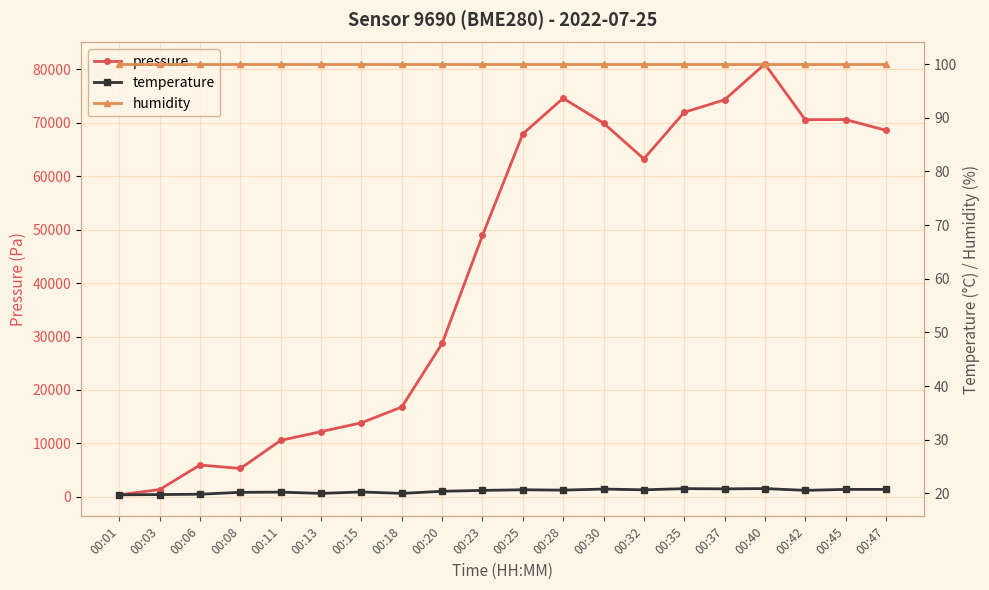

What is the minimum value for temperature?

19.7